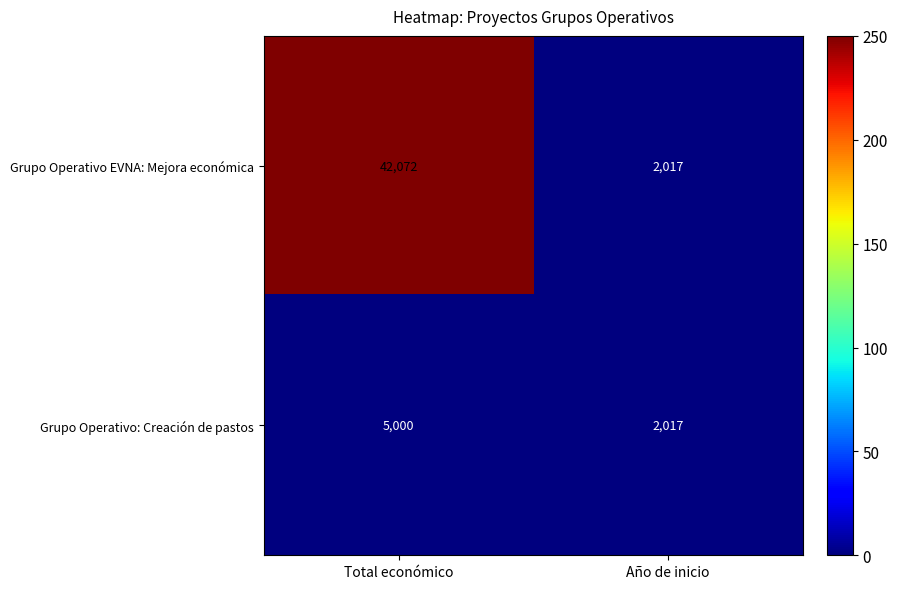

Rank the series at Total económico from highest to lowest value.

Grupo Operativo EVNA: Mejora económica, Grupo Operativo: Creación de pastos